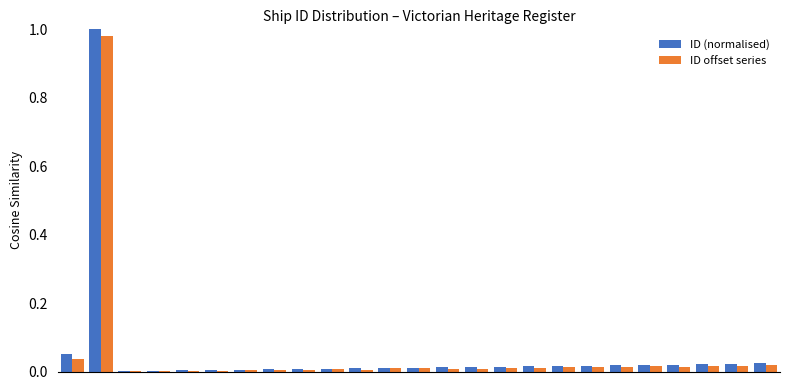

What is the sum of all ID offset series values?

1.2